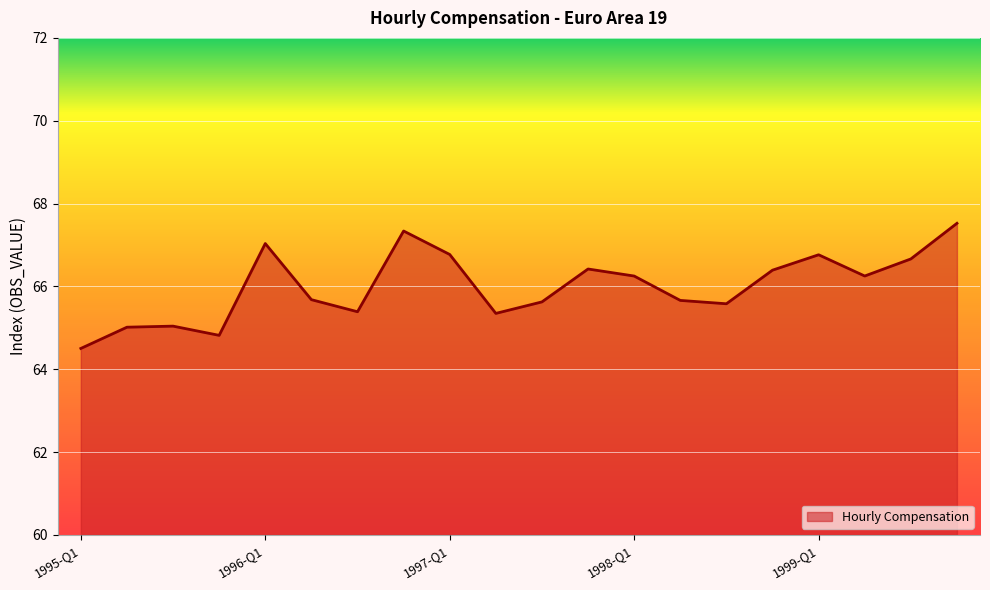

What is the difference between the maximum and minimum values?

3.0